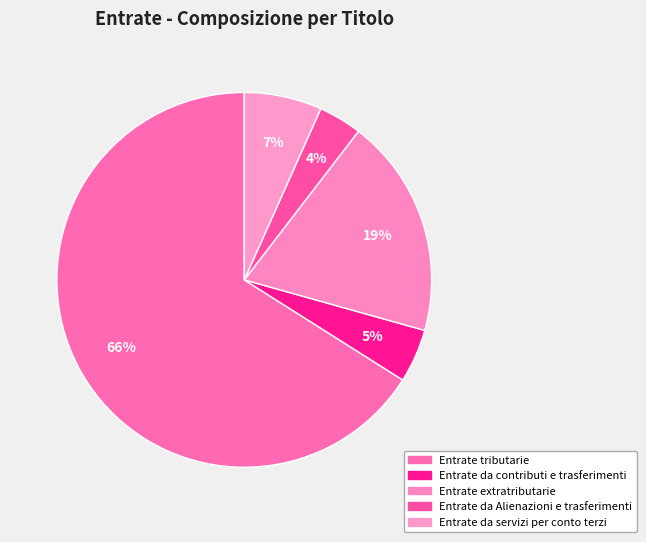

True or false: Entrate da Alienazioni e trasferimenti accounts for 11% of the total.

False